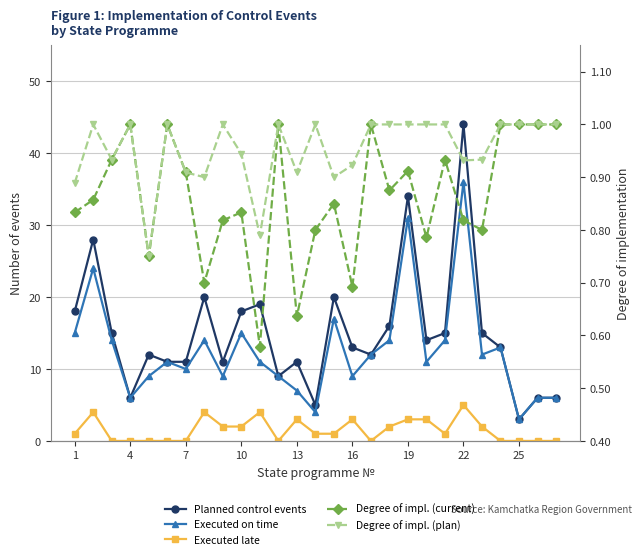

How many series are shown in this chart?

5